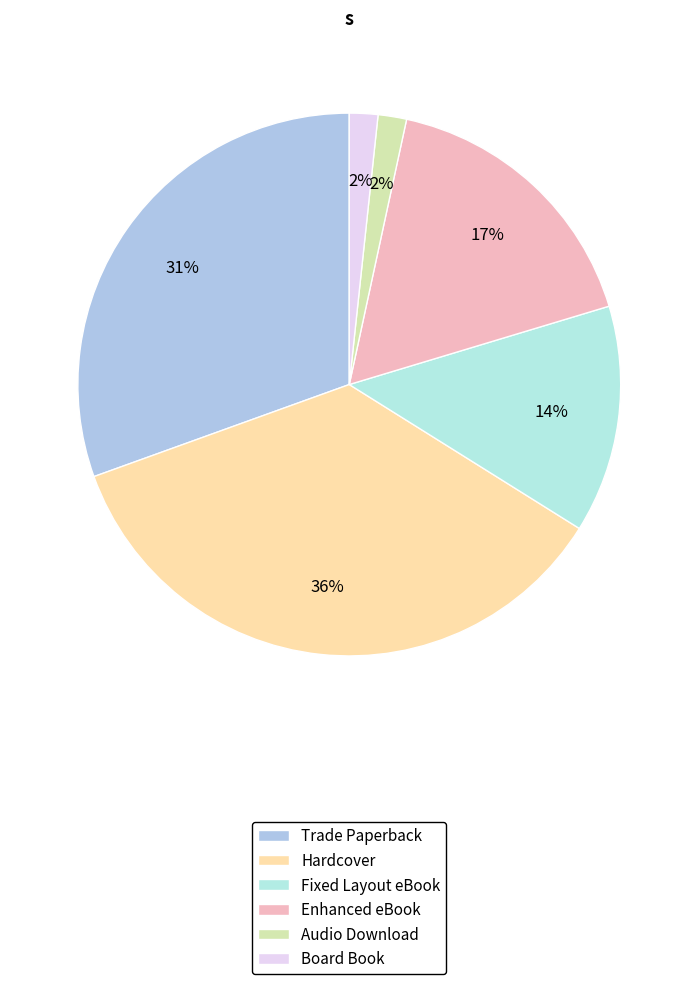

Which category has the biggest portion of the pie?

Hardcover